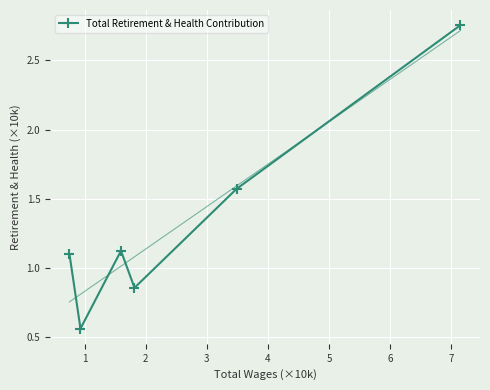

In Total Retirement & Health Contribution, how many points are higher than both neighbors (excluding endpoints)?

1